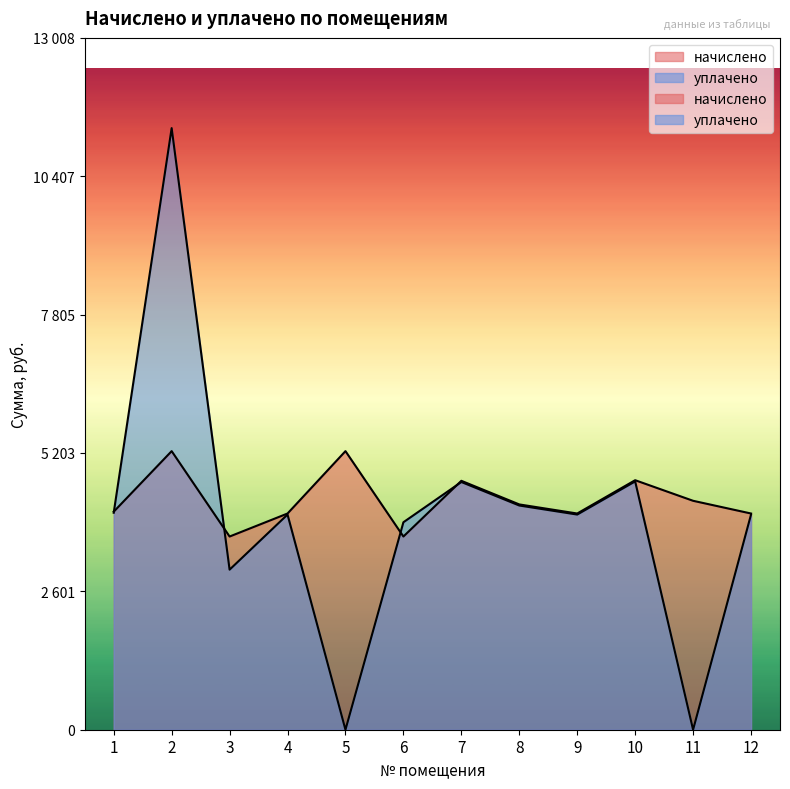

Rank the series by their average value, from lowest to highest.

уплачено, начислено